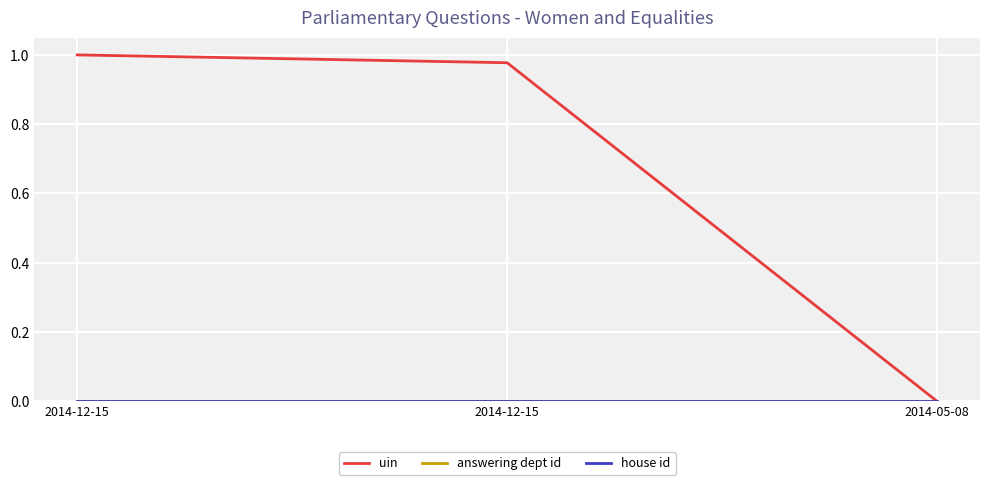

What is the label of the 2nd point from the right?

2014-12-15